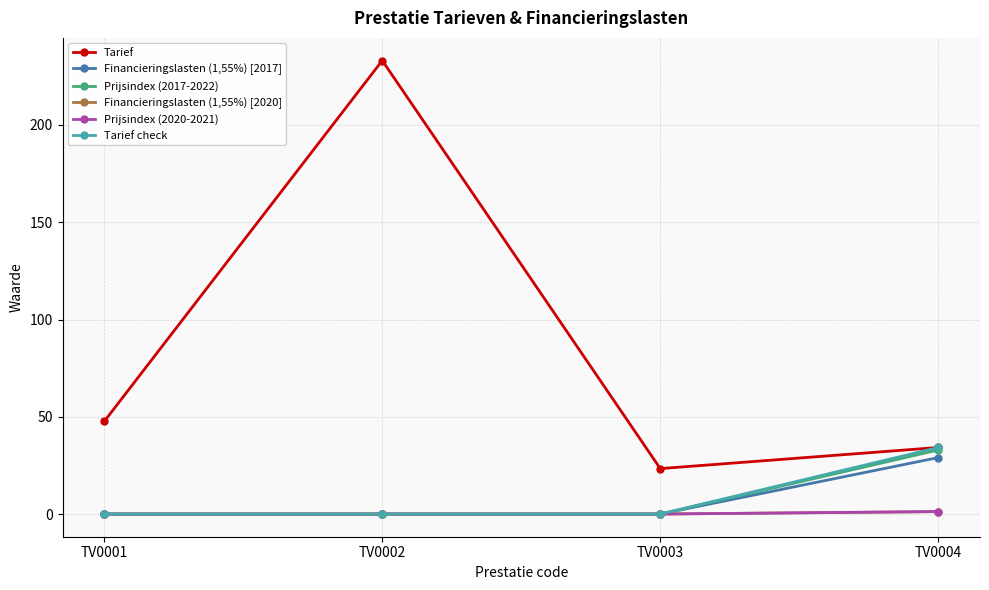

At how many categories does at least one series exceed 29?

3